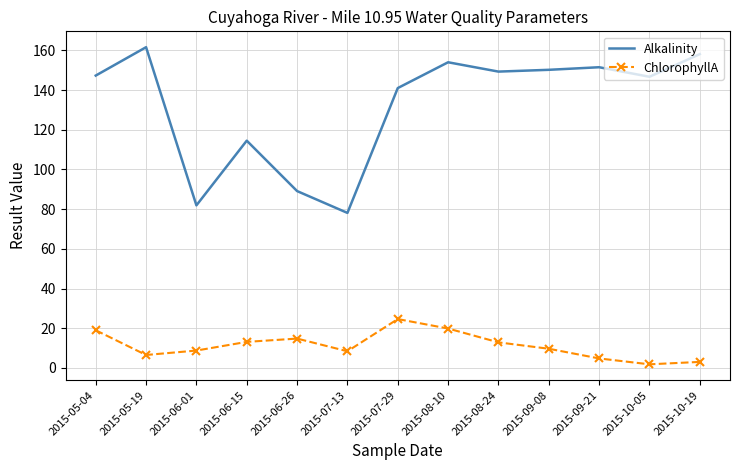

True or false: ChlorophyllA and Alkalinity intersect in this chart.

False